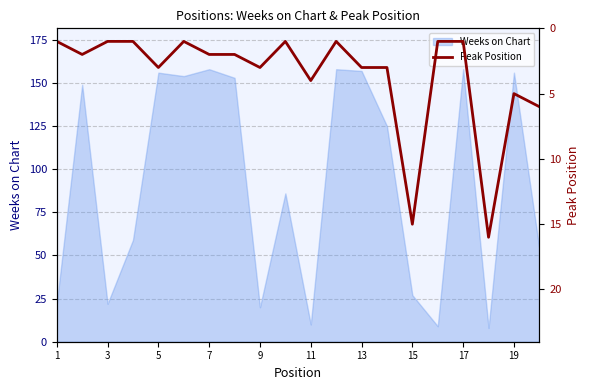

The Weeks on Chart series shows 157 at 13. True or false?

True